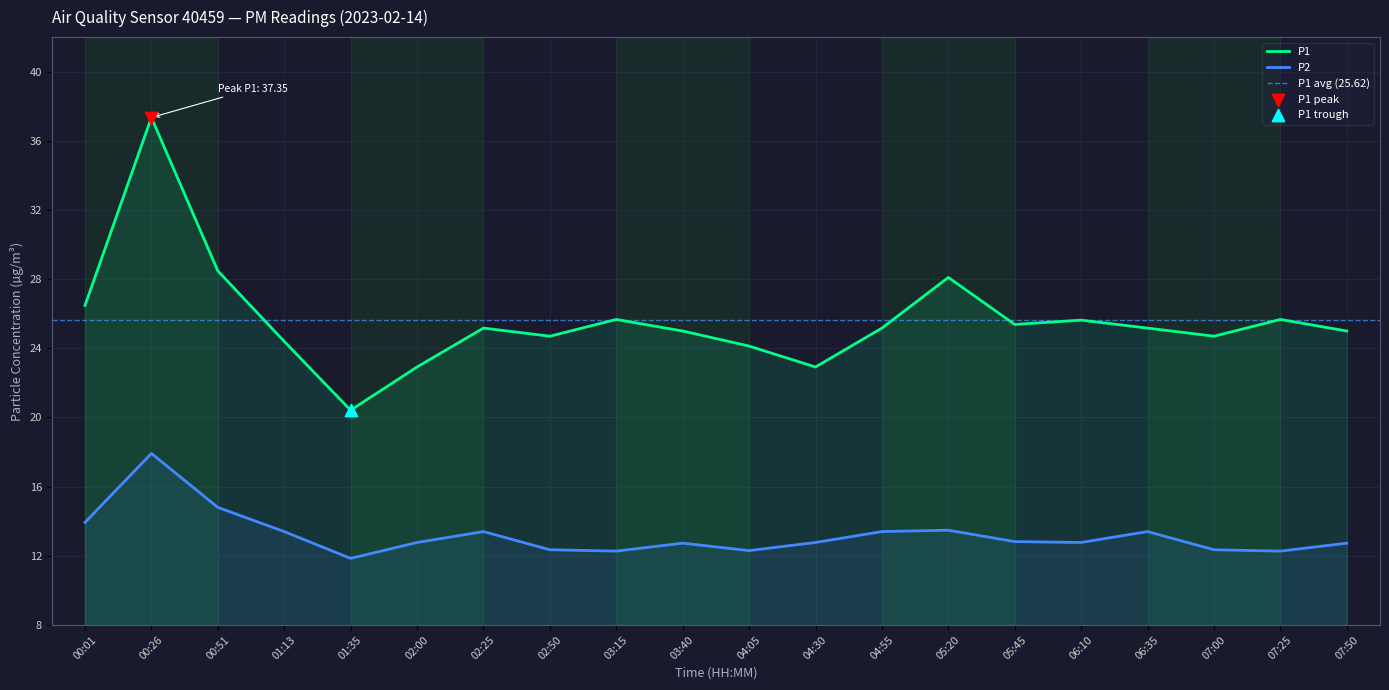

Which series contains the highest Y value?

P1